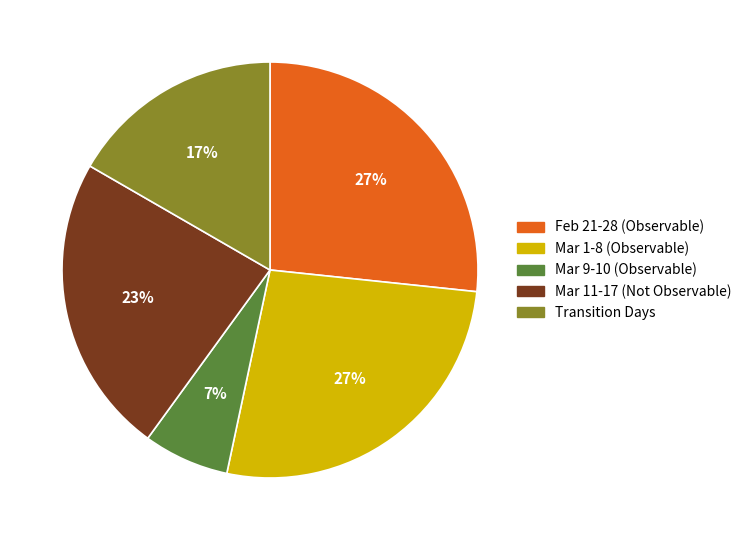

Is the sum of Transition Days and Mar 9-10 (Observable) greater than half?

No